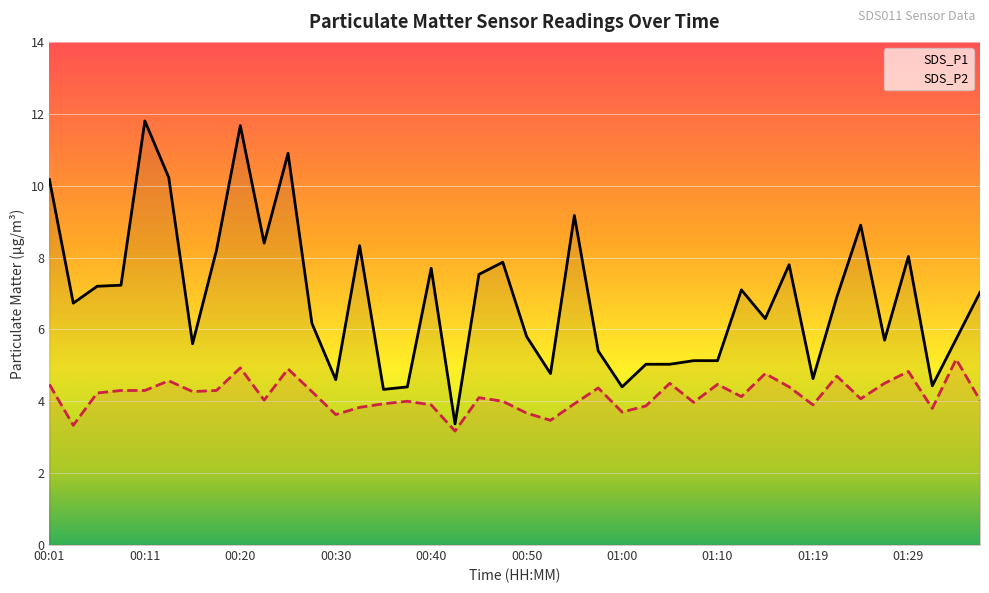

What are all the series names shown in the legend?

SDS_P1, SDS_P2